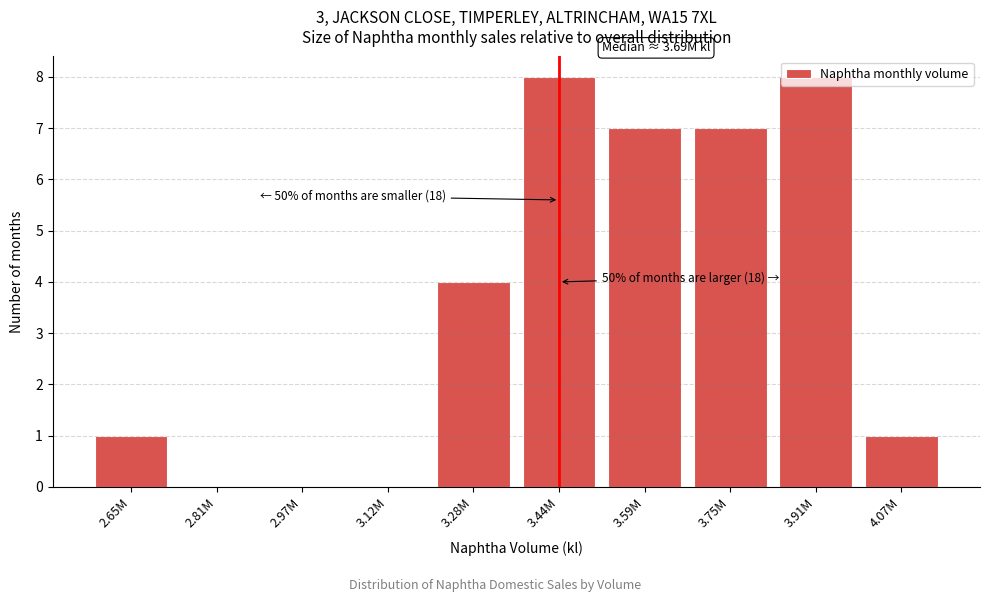

What is the sum of all values?

36